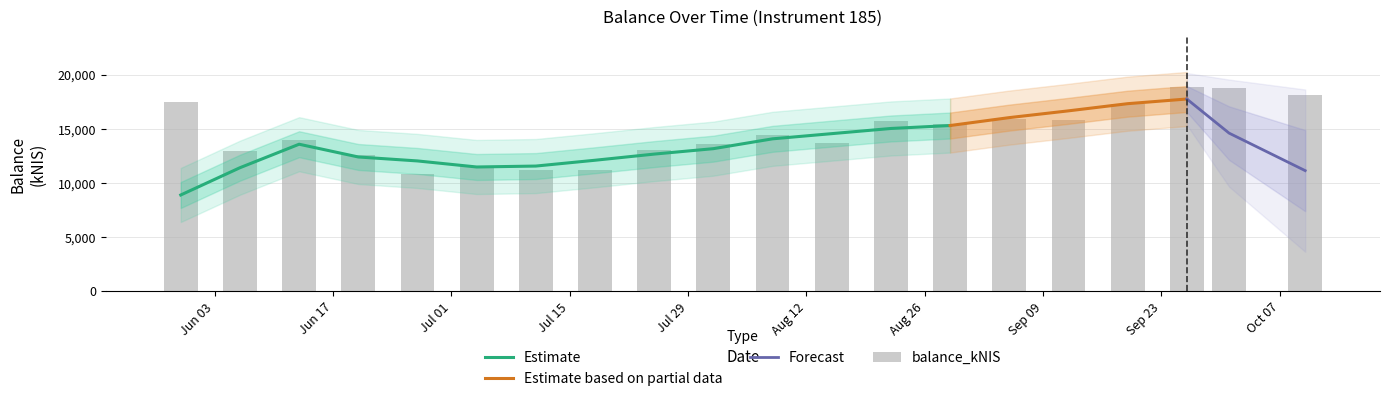

Between 2024-08-15 and 2024-06-20, which is larger?

2024-08-15